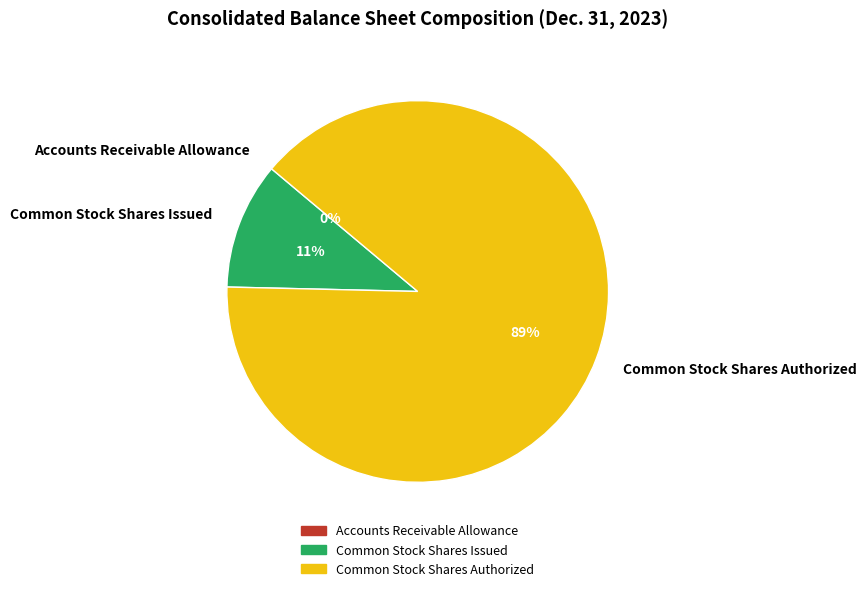

To the nearest percent, what portion does Common Stock Shares Issued represent?

11%